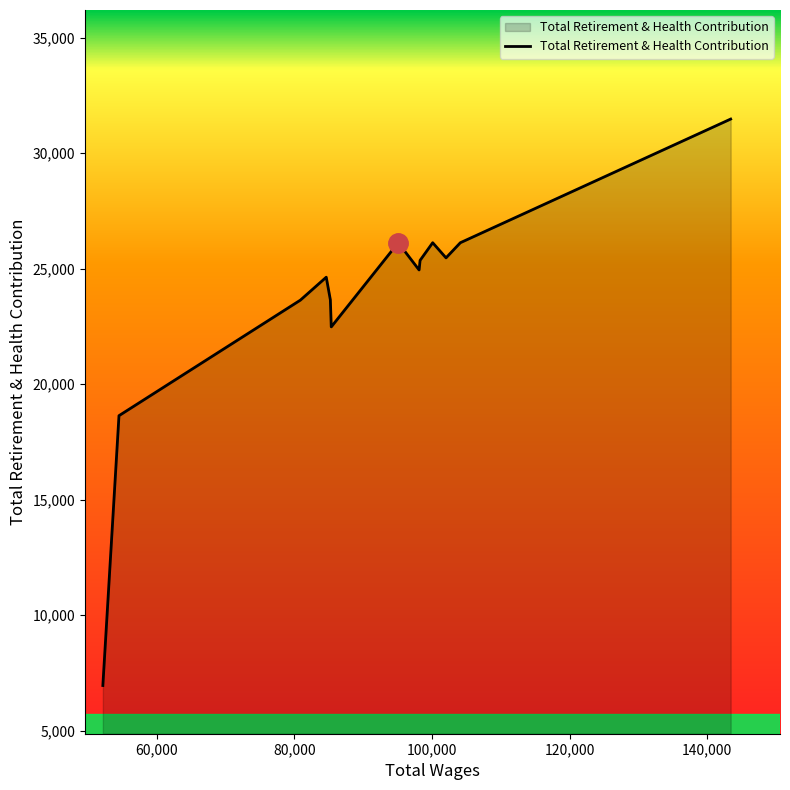

What is the maximum value shown in the chart?

31471